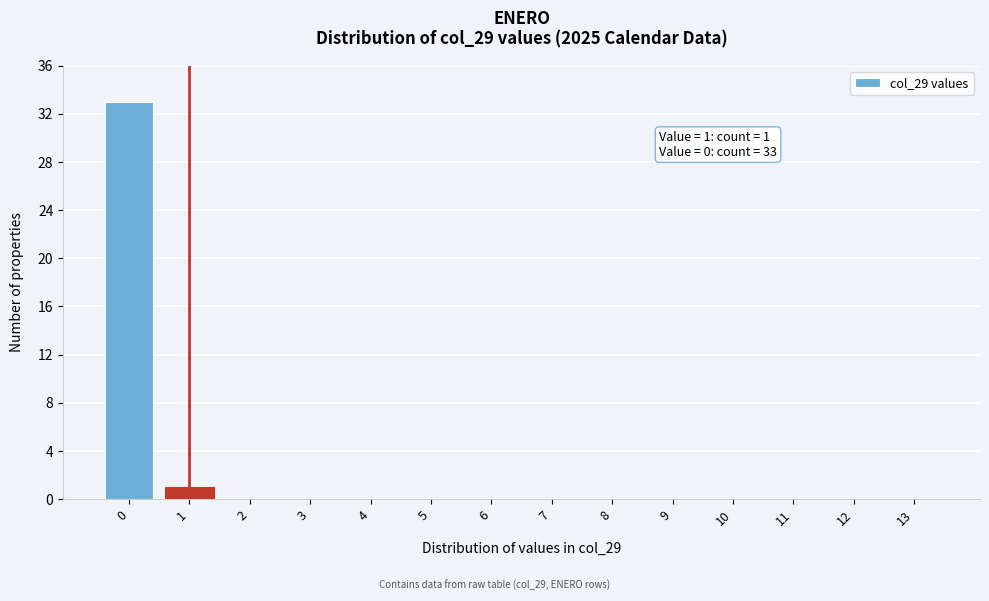

Reading left to right, transcribe all the data shown in this chart.

0=33	1=1	2=0	3=0	4=0	5=0	6=0	7=0	8=0	9=0	10=0	11=0	12=0	13=0